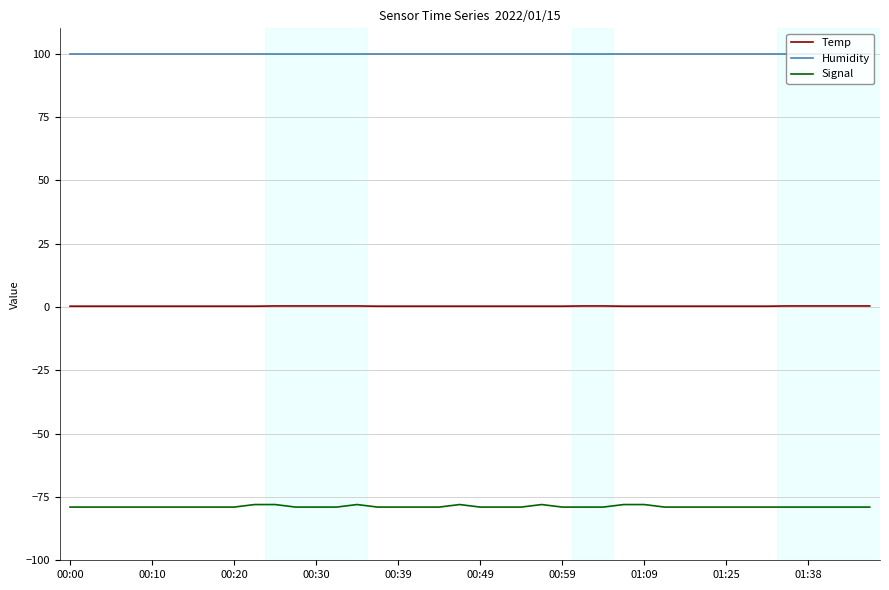

Which series has the largest total across all categories?

Humidity